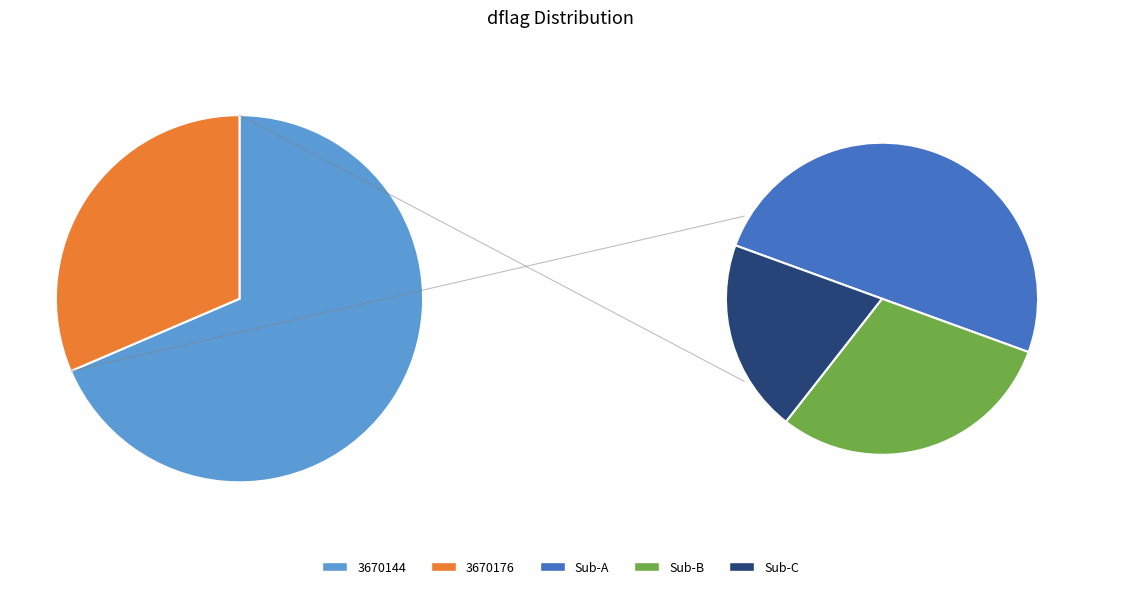

To the nearest percent, what portion does 3670176 represent?

31%